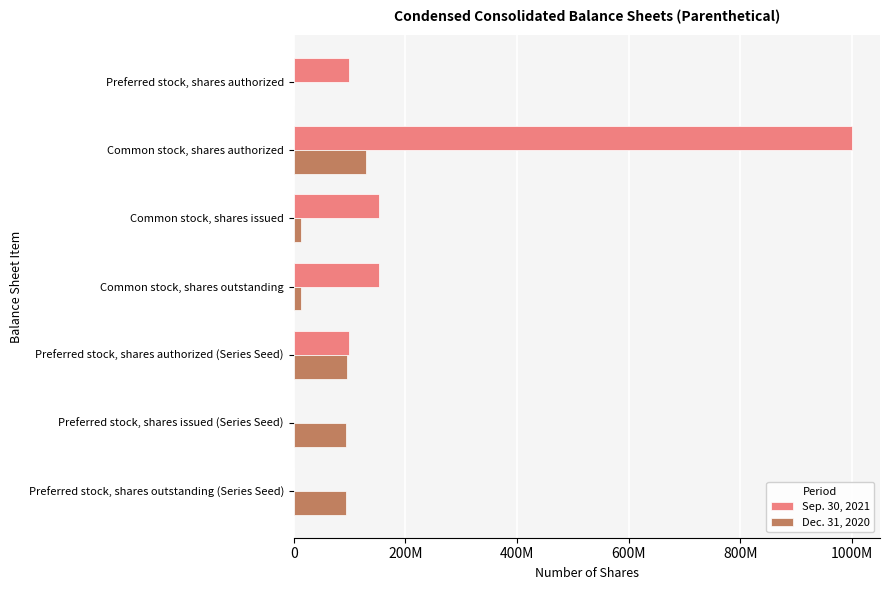

What are all the series names shown in the legend?

Sep. 30, 2021, Dec. 31, 2020